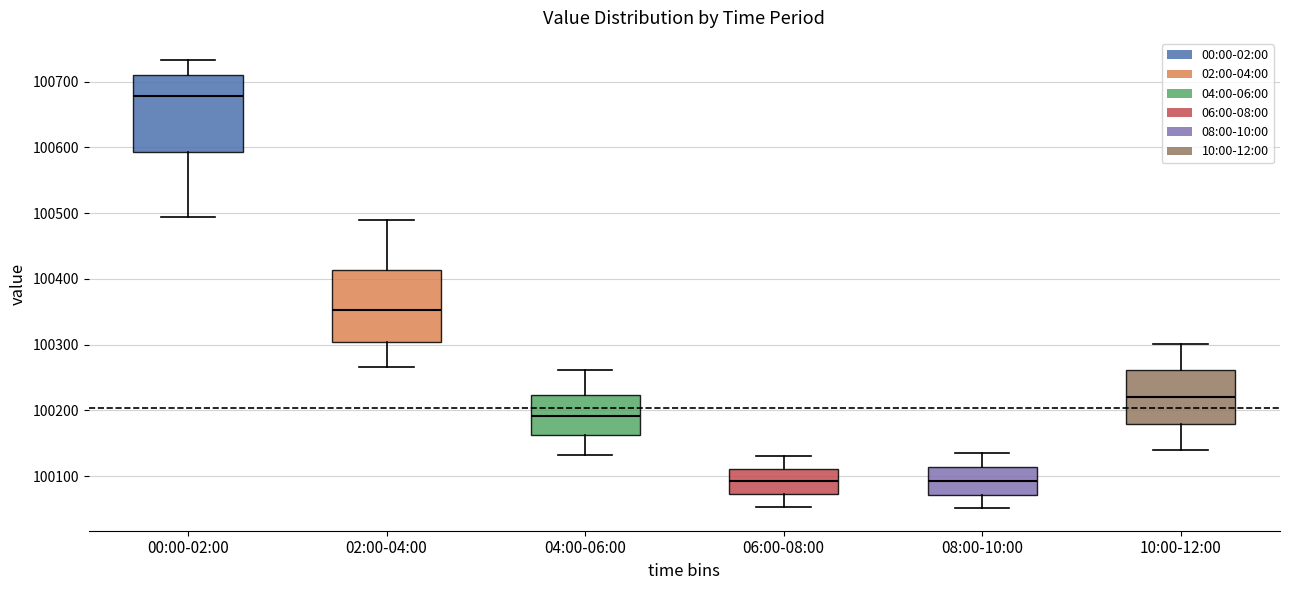

Reading left to right, read every box against the y-axis: the position of its median line, the range the box covers, and the ends of its whiskers. The values are not printed on the chart, so give them approximately, as read against the axis.

00:00-02:00: median 100680, box 100590 to 100710, whiskers 100490 to 100730
02:00-04:00: median 100350, box 100300 to 100410, whiskers 100270 to 100490
04:00-06:00: median 100190, box 100160 to 100220, whiskers 100130 to 100260
06:00-08:00: median 100090, box 100070 to 100110, whiskers 100050 to 100130
08:00-10:00: median 100090, box 100070 to 100110, whiskers 100050 to 100140
10:00-12:00: median 100220, box 100180 to 100260, whiskers 100140 to 100300